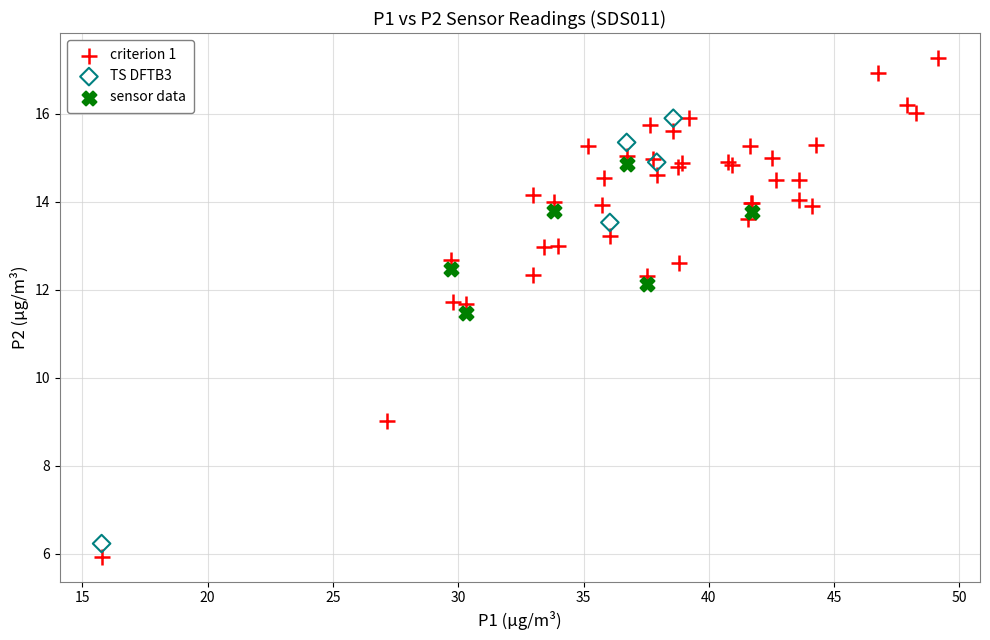

Which series reaches the maximum Y coordinate?

criterion 1